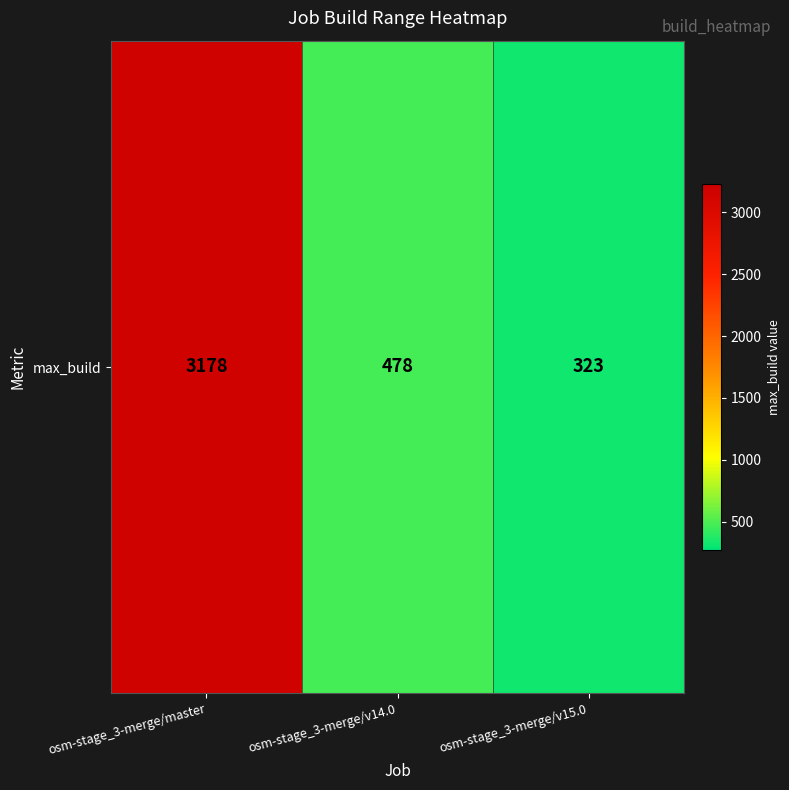

What value does the data have at osm-stage_3-merge/master, to the nearest 50?

3200